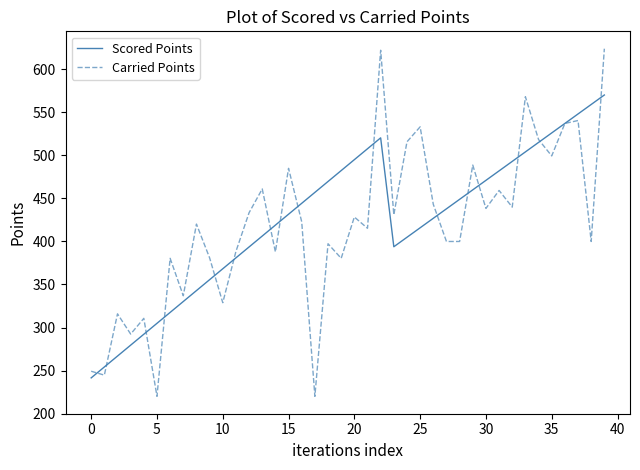

True or false: Scored Points has more than 2 interior local peaks.

False